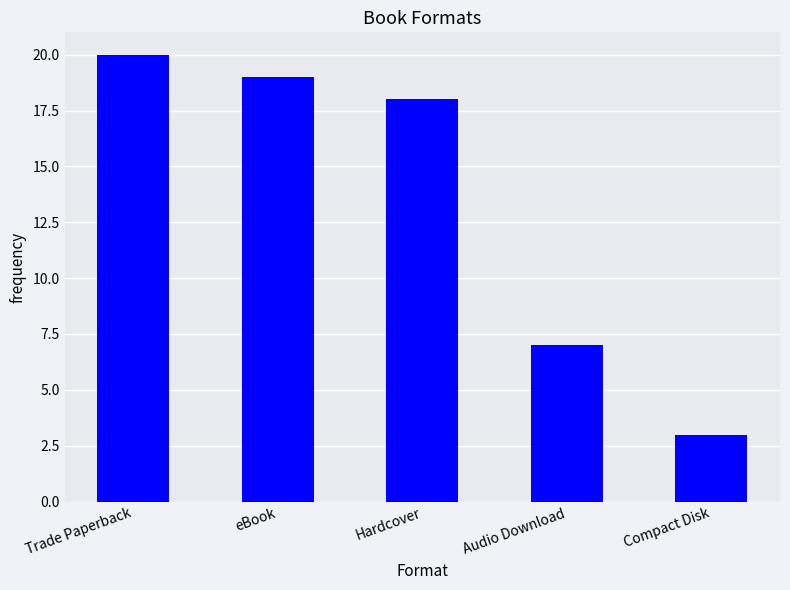

Rank the categories by value from lowest to highest.

Compact Disk, Audio Download, Hardcover, eBook, Trade Paperback